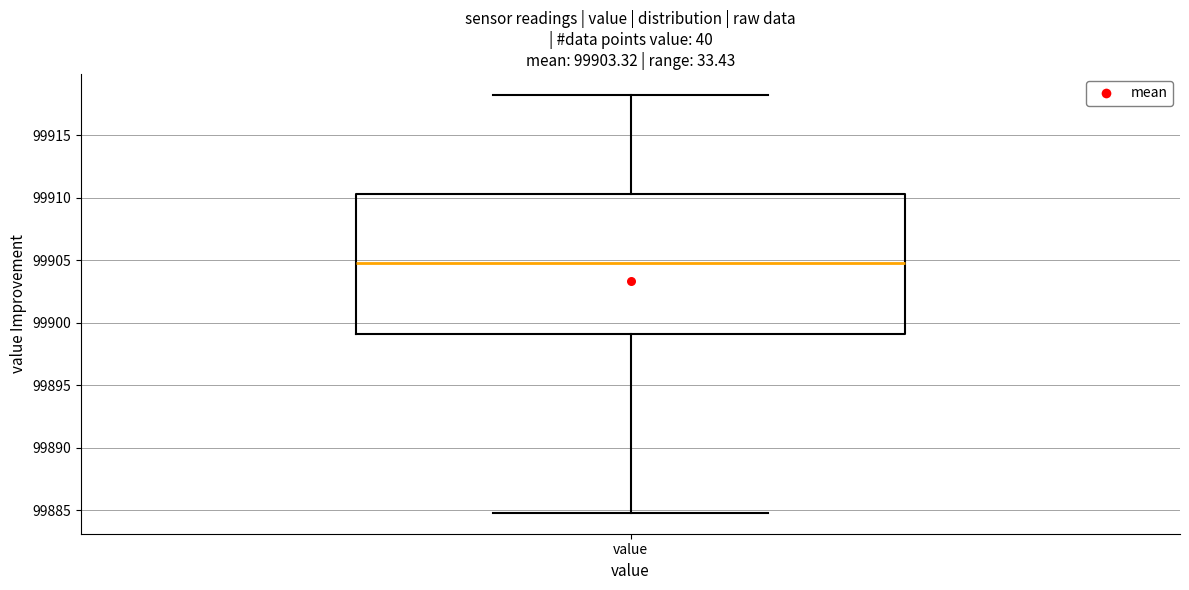

Transcribe this box plot: give where the median line is, the range the box spans, and where the two whiskers end, as read against the y-axis. The values are not printed on the chart, so give them approximately, as read against the axis.

median 99905.0, box 99899.0 to 99910.5, whiskers 99885.0 to 99918.0